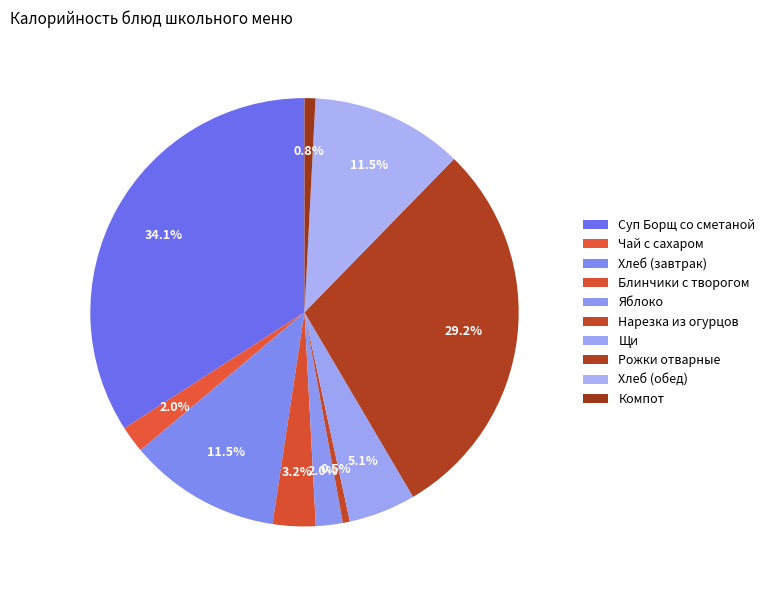

Count the number of slices in the pie.

10